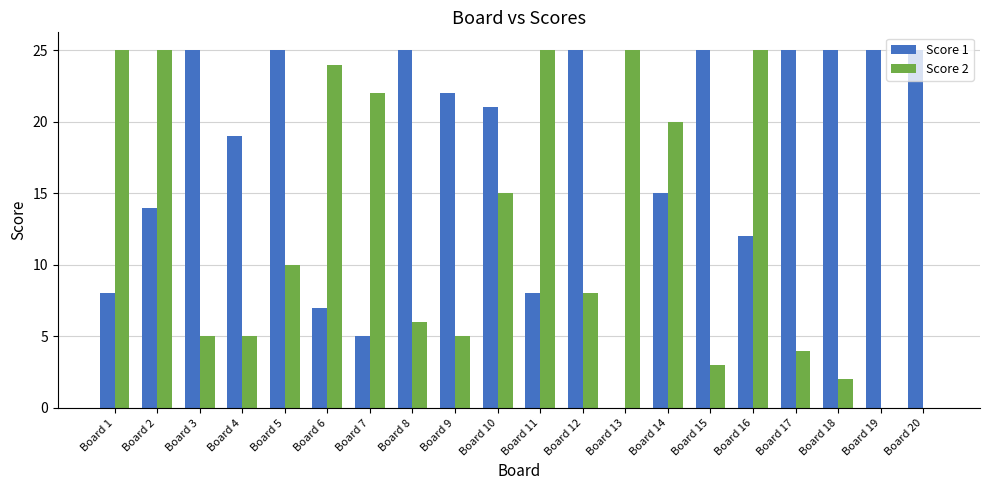

True or false: Score 2 has a value of 20 at Board 14.

True